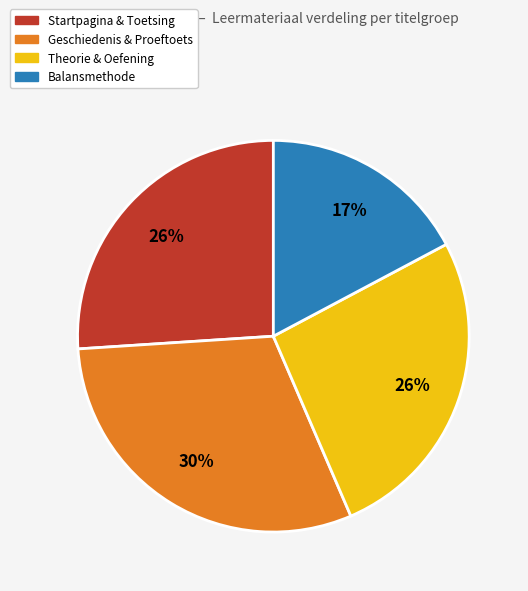

Is there a majority slice in this chart?

No